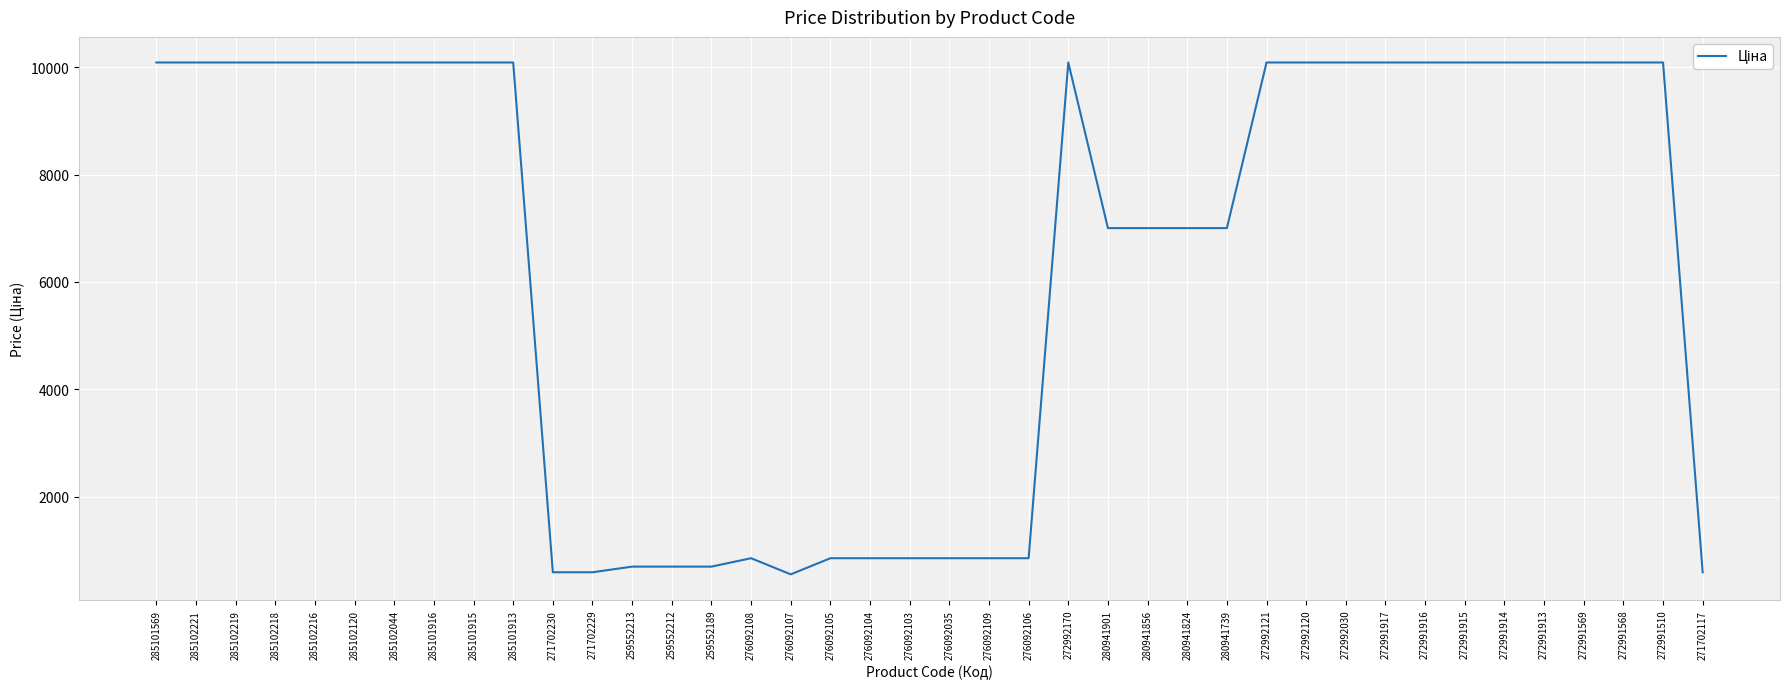

How many distinct data groups are displayed?

1